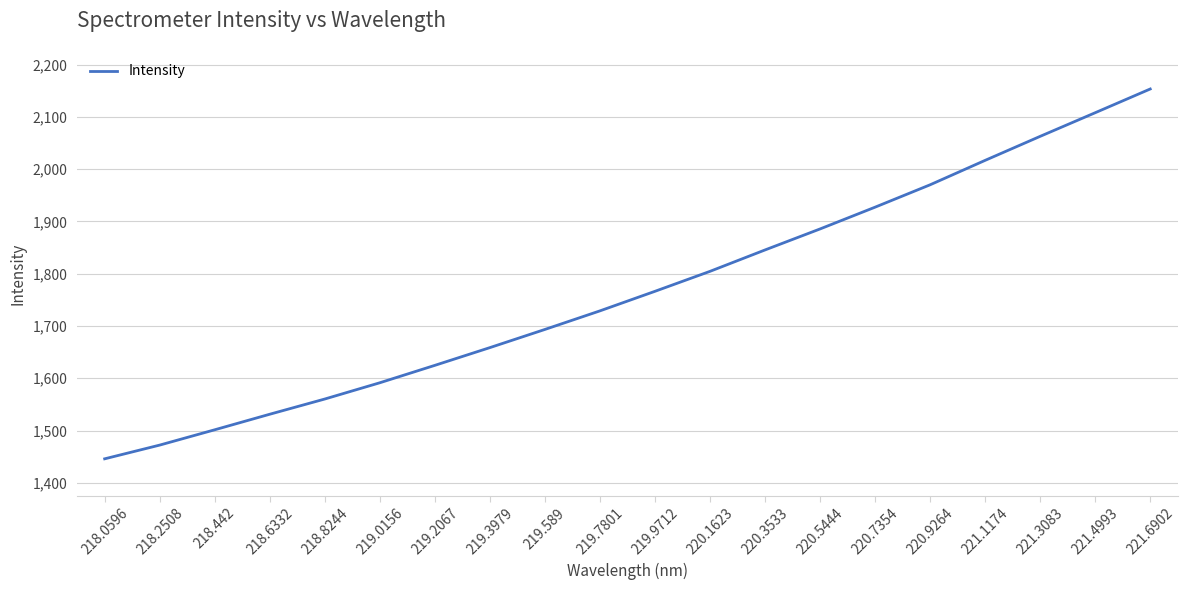

What is the difference between the second highest and second lowest values?

635.8